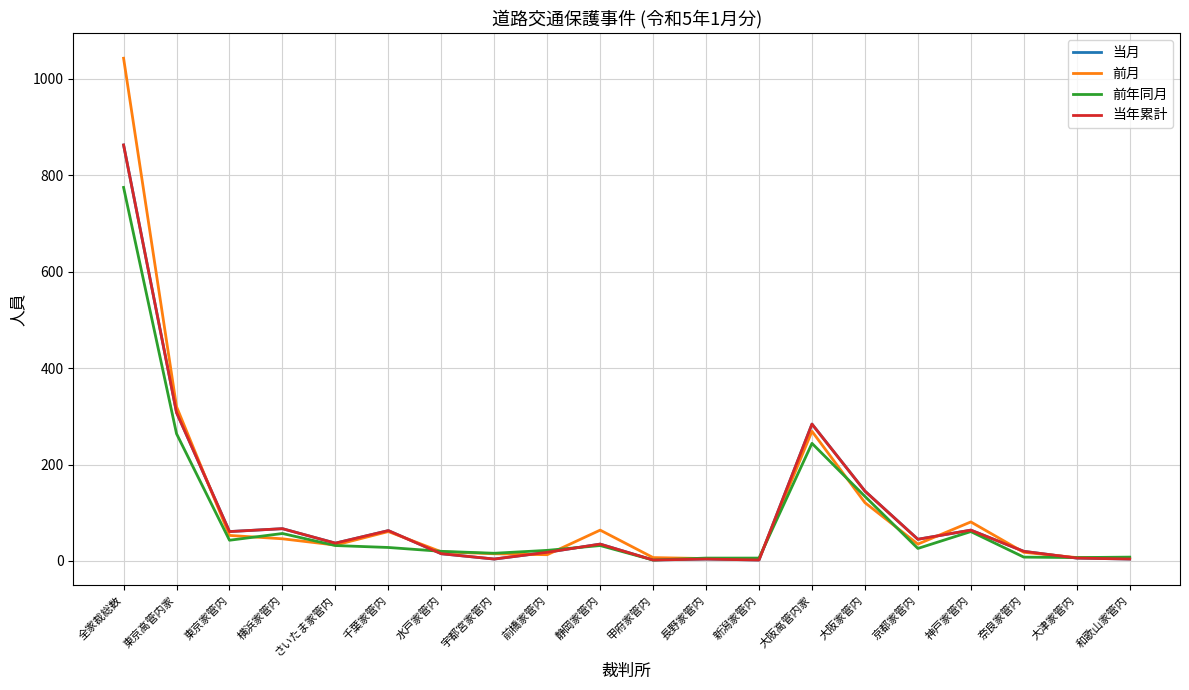

How many lines are shown in the chart?

4